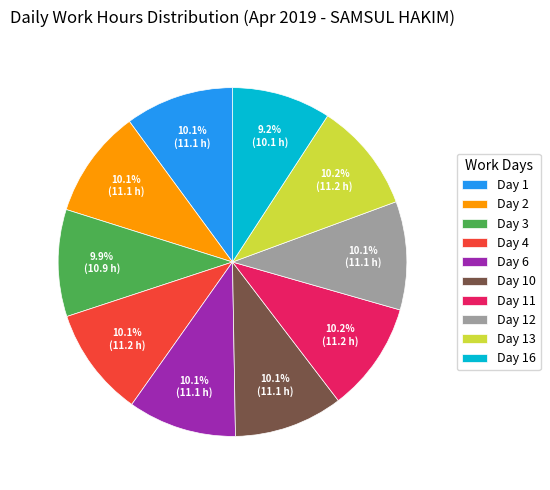

Which slice is the smallest?

Day 16